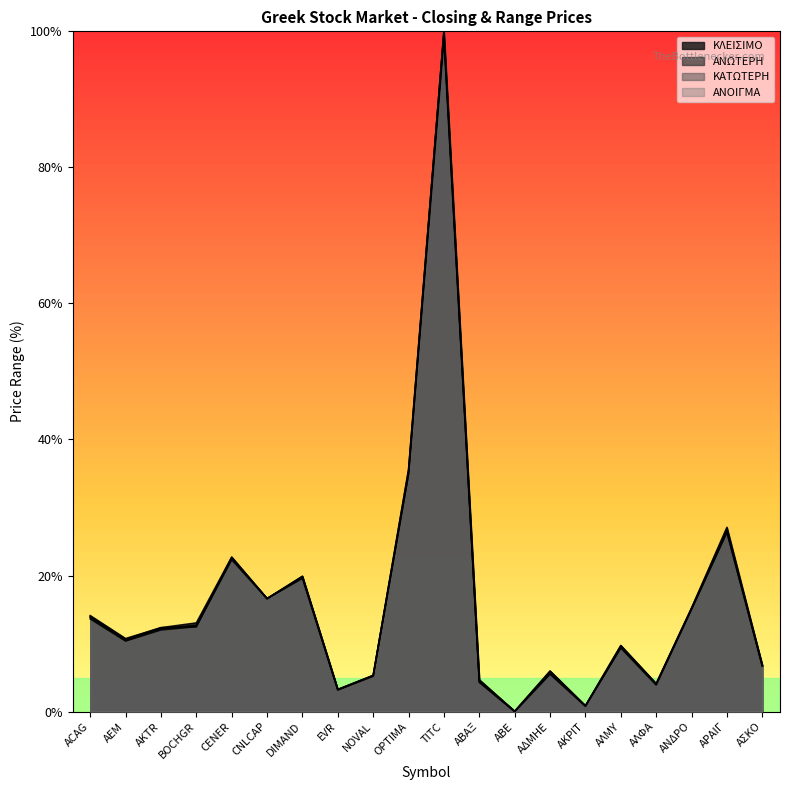

What is the total value across all series at ΑΣΚΟ?

27.0